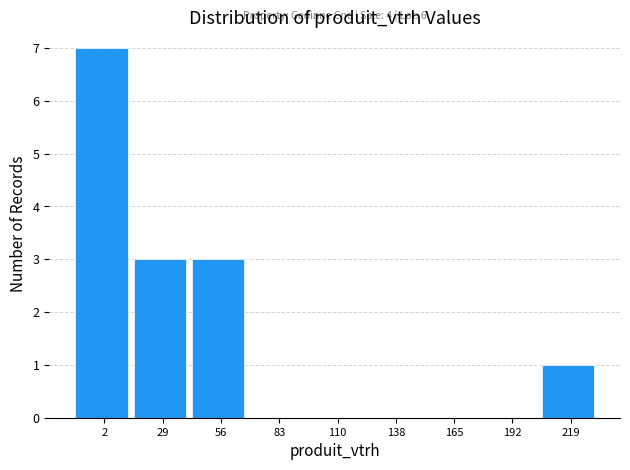

Reading left to right, extract all data points from this chart.

2=7	29=3	56=3	83=0	110=0	138=0	165=0	192=0	219=1